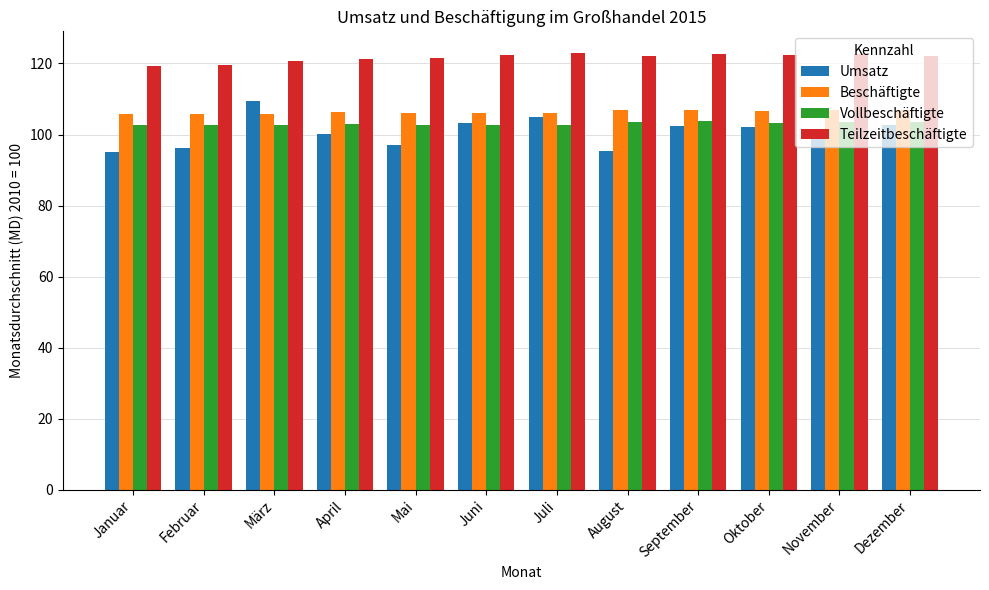

What is the sum of all Teilzeitbeschäftigte values?

1459.6